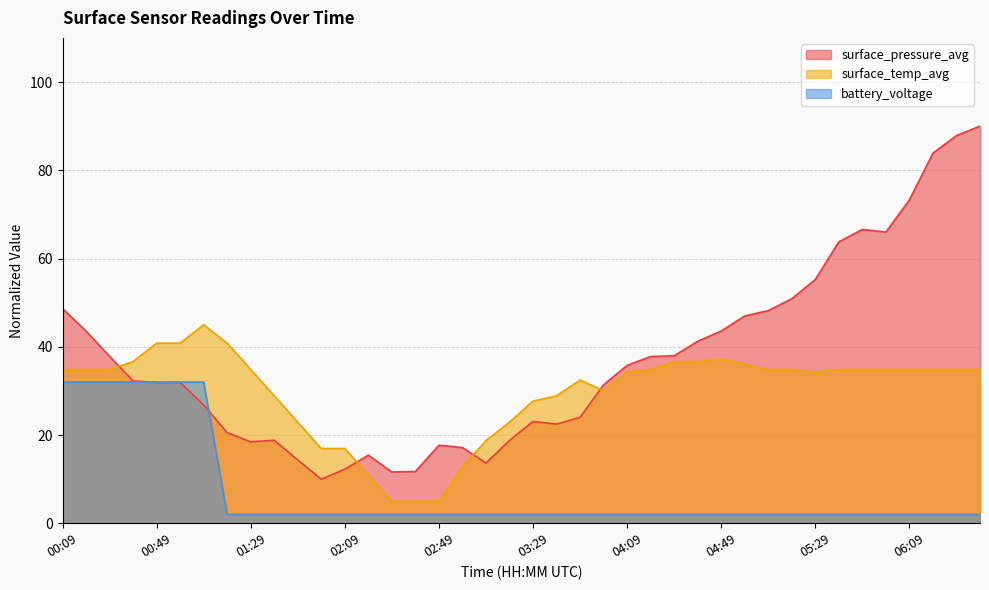

Between 04:19 and 05:49, which series saw the biggest shift?

surface_pressure_avg